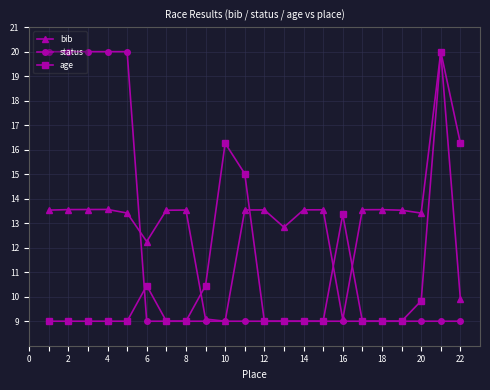

What is the value of the bib point at the 13th from the left?

12.8